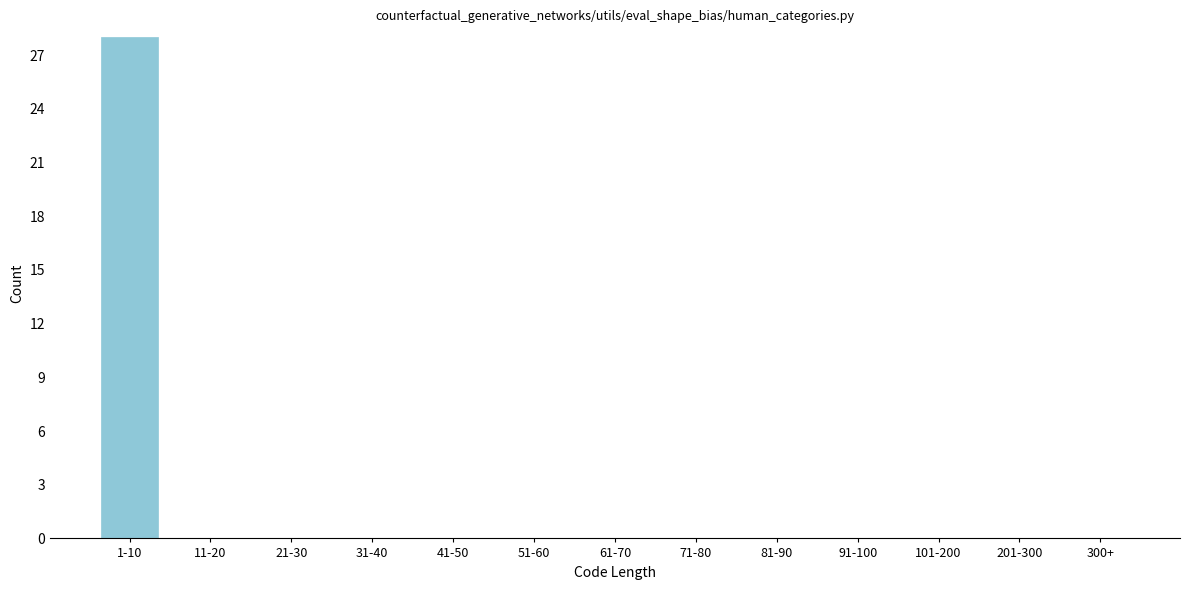

Reading right to left, transcribe all the data shown in this chart.

300+=0	201-300=0	101-200=0	91-100=0	81-90=0	71-80=0	61-70=0	51-60=0	41-50=0	31-40=0	21-30=0	11-20=0	1-10=28